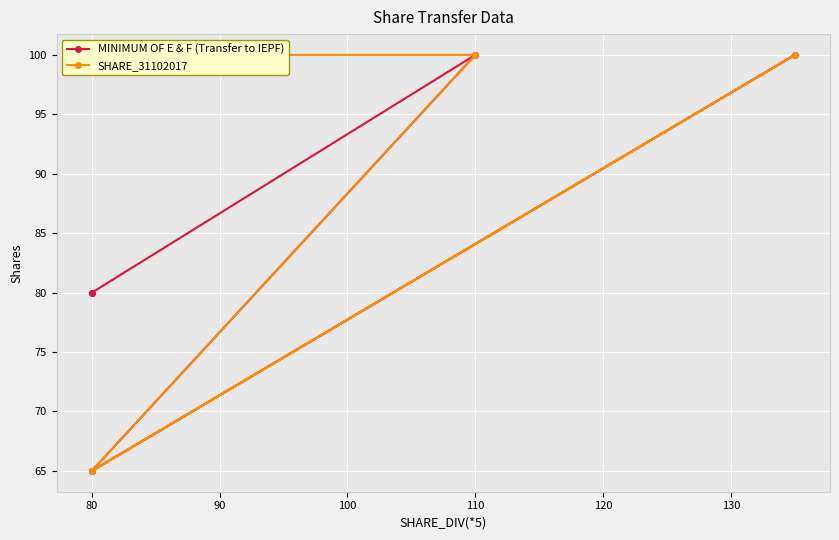

Rank the series by their average value, from lowest to highest.

MINIMUM OF E & F (Transfer to IEPF), SHARE_31102017